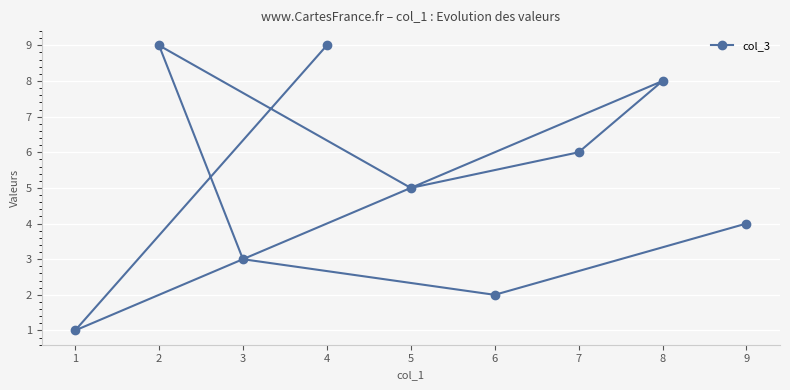

Rank the categories by value from lowest to highest.

1, 6, 3, 9, 5, 7, 8, 4, 2